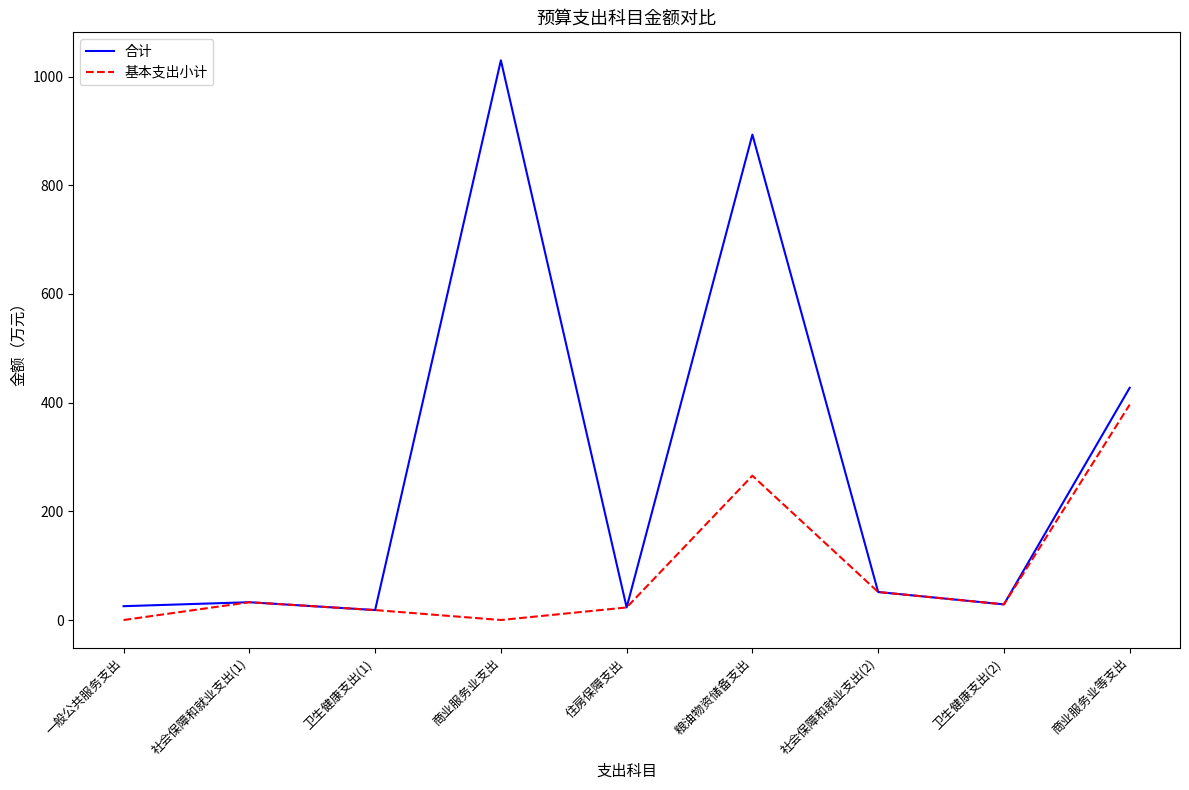

Which series changed the most between 一般公共服务支出 and 社会保障和就业支出(1)?

基本支出小计